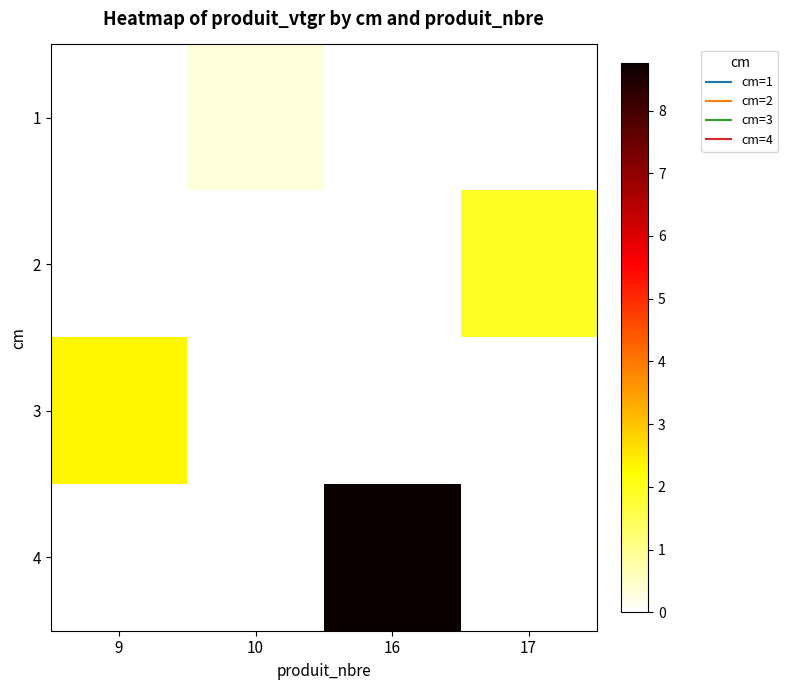

Which series has the largest range (max minus min)?

4